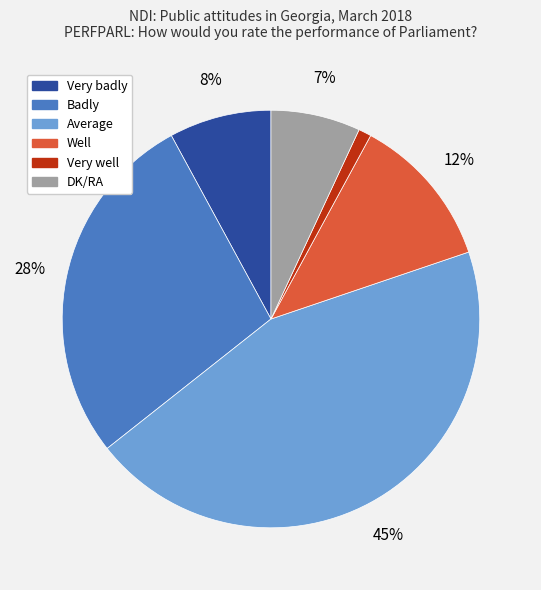

What is the smallest slice in the pie chart?

Very well